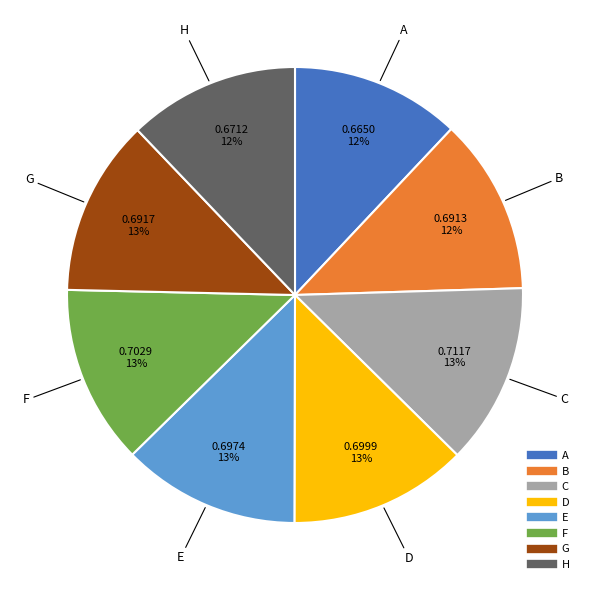

To the nearest percent, what portion does H represent?

12%